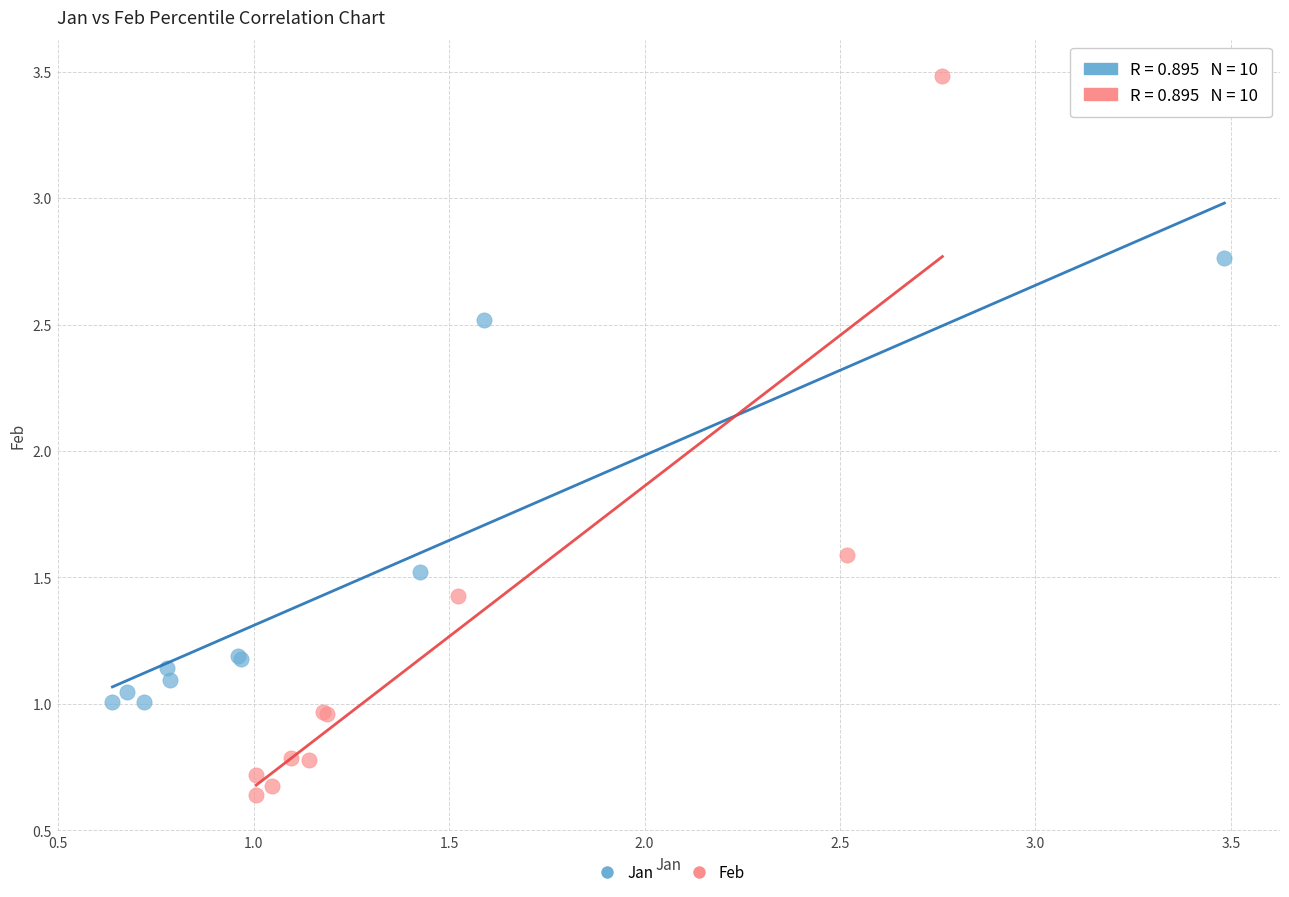

What are all the series names shown in the legend?

Jan, Feb